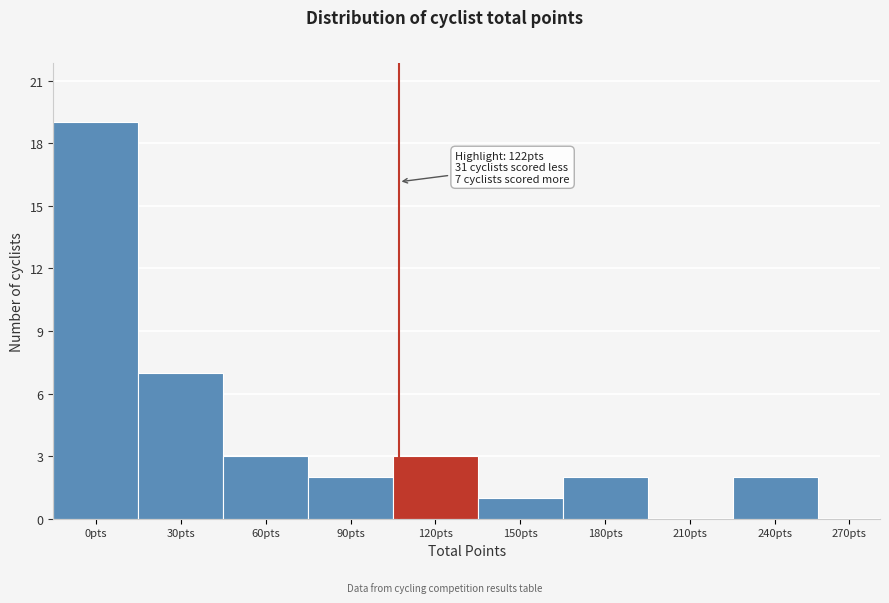

Reading left to right, transcribe all the data shown in this chart.

0pts=19	30pts=7	60pts=3	90pts=2	120pts=3	150pts=1	180pts=2	210pts=0	240pts=2	270pts=0